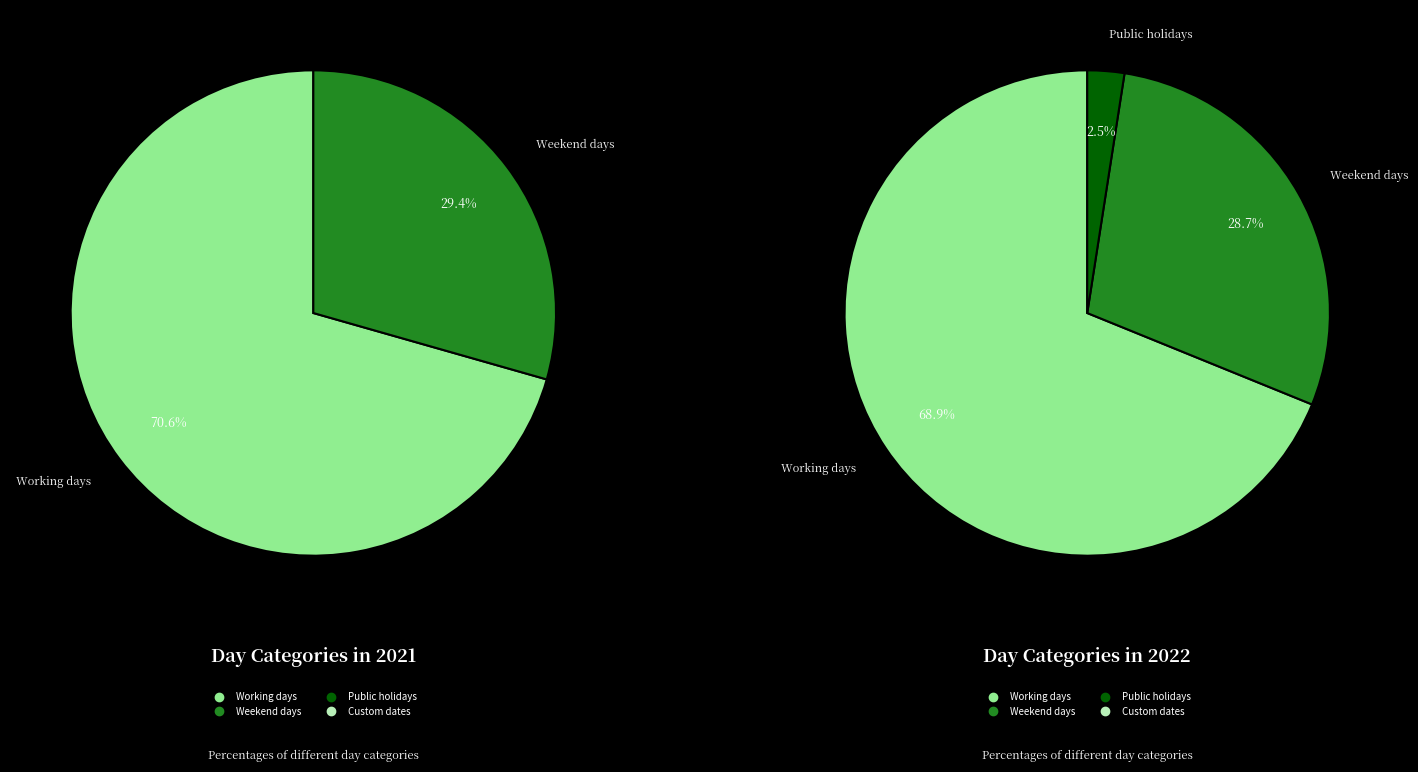

What is the total percentage of Working days and Public holidays?

70.6%